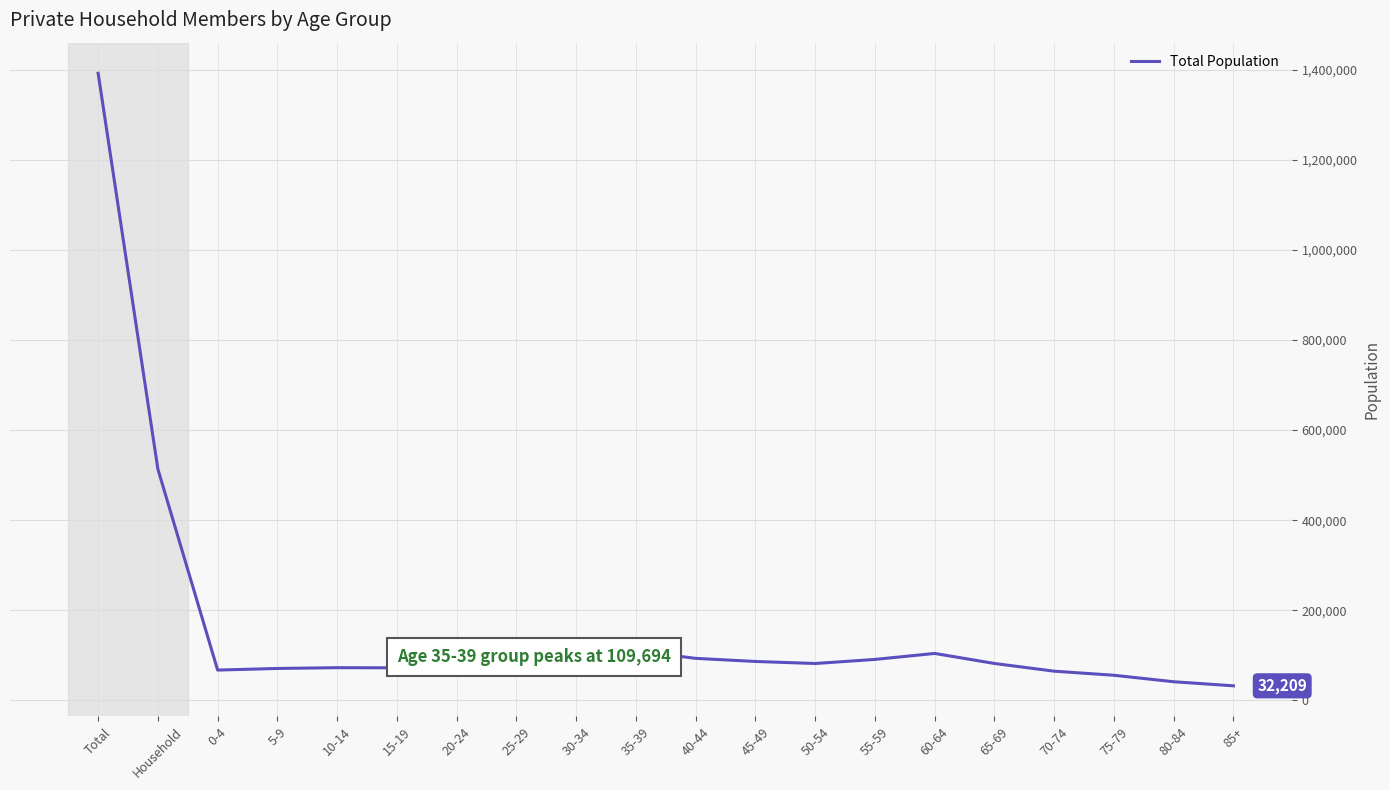

How many lines are shown in the chart?

1